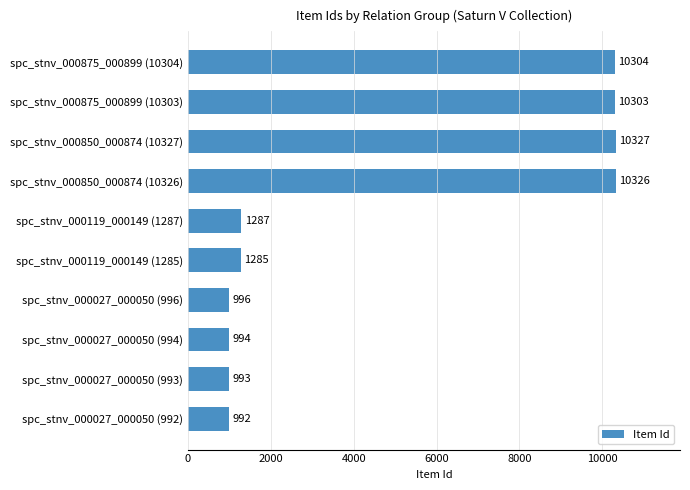

List the labels in order of value, largest first.

spc_stnv_000850_000874 (10327), spc_stnv_000850_000874 (10326), spc_stnv_000875_000899 (10304), spc_stnv_000875_000899 (10303), spc_stnv_000119_000149 (1287), spc_stnv_000119_000149 (1285), spc_stnv_000027_000050 (996), spc_stnv_000027_000050 (994), spc_stnv_000027_000050 (993), spc_stnv_000027_000050 (992)